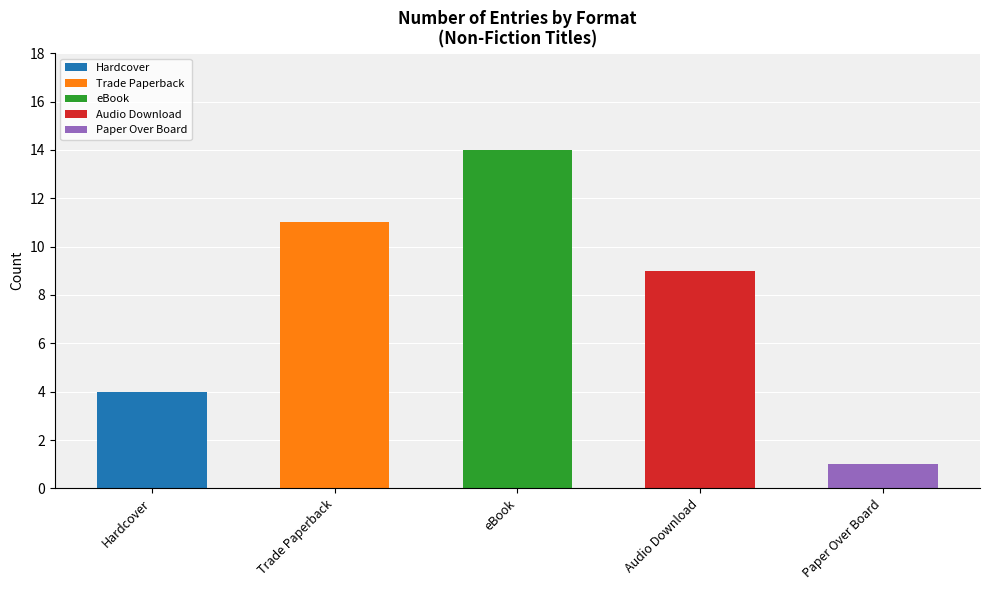

Which category has the highest value in the Hardcover series?

Hardcover